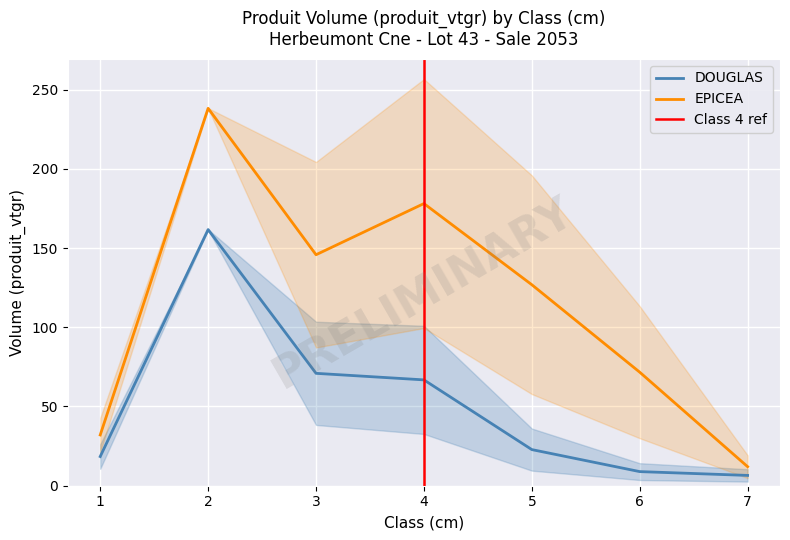

At which category is the sum across all series the highest?

2